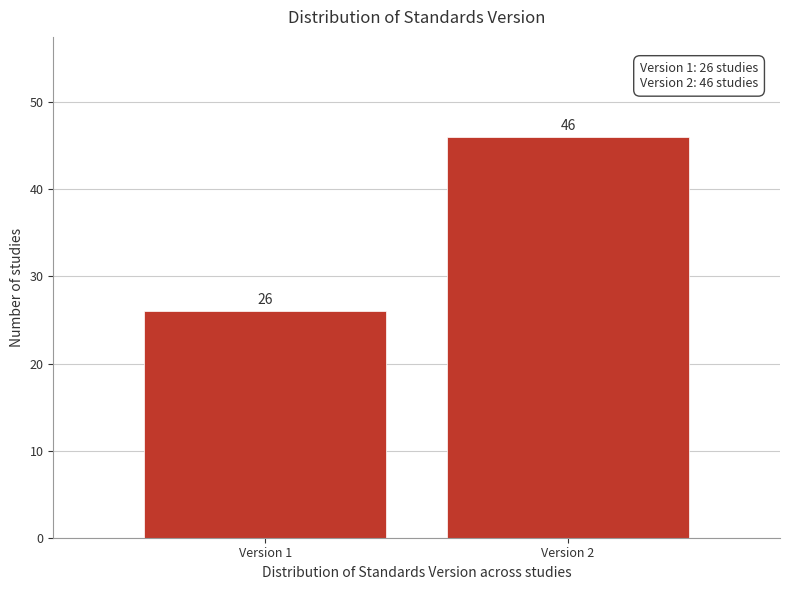

Reading right to left, what are all the values shown in this chart?

Version 2=46	Version 1=26